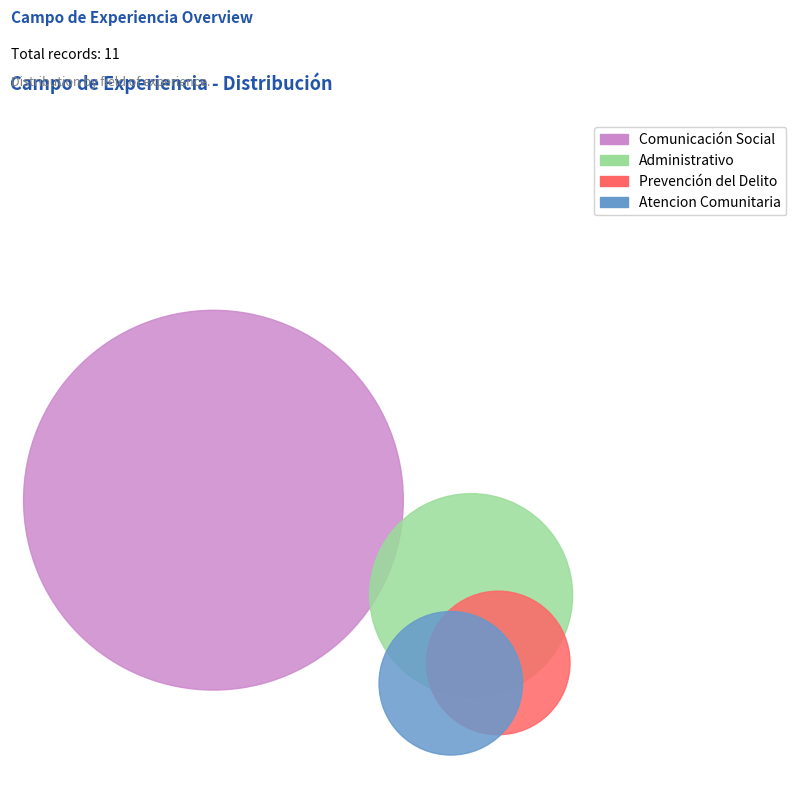

To the nearest percent, what is the average slice percentage?

25%